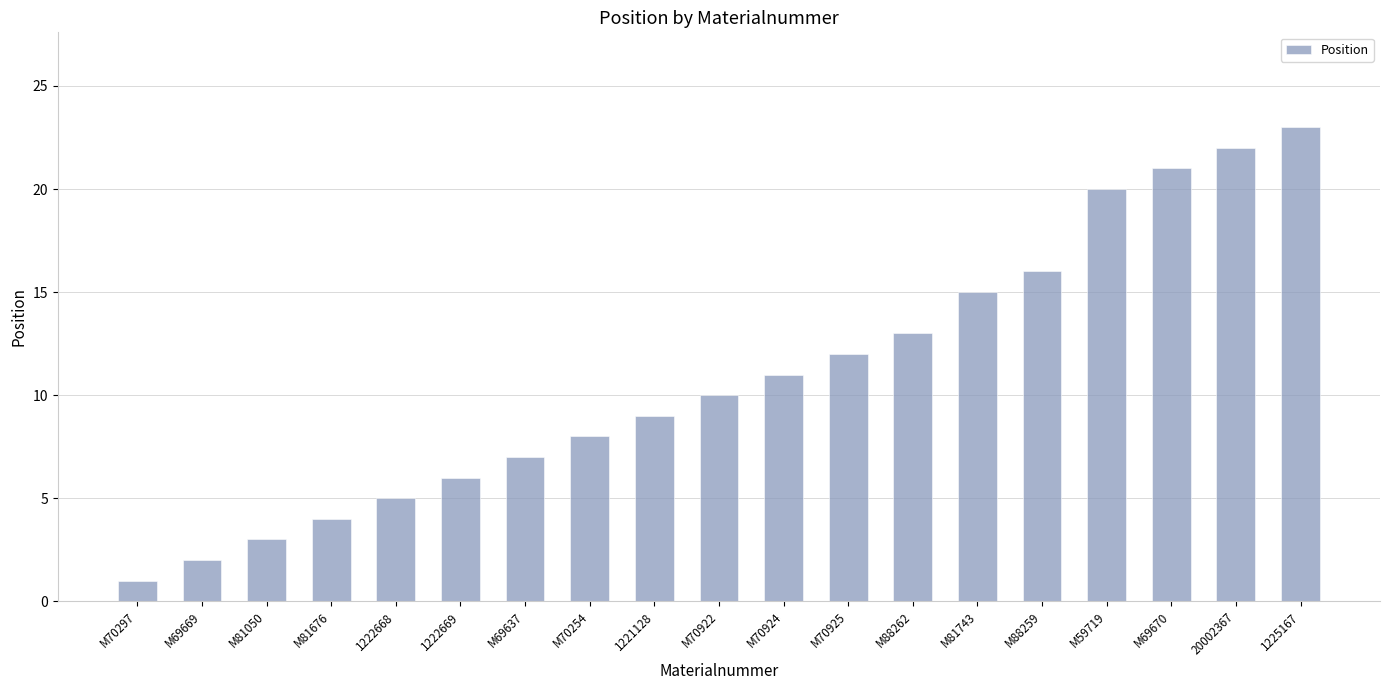

How many distinct data groups are displayed?

1